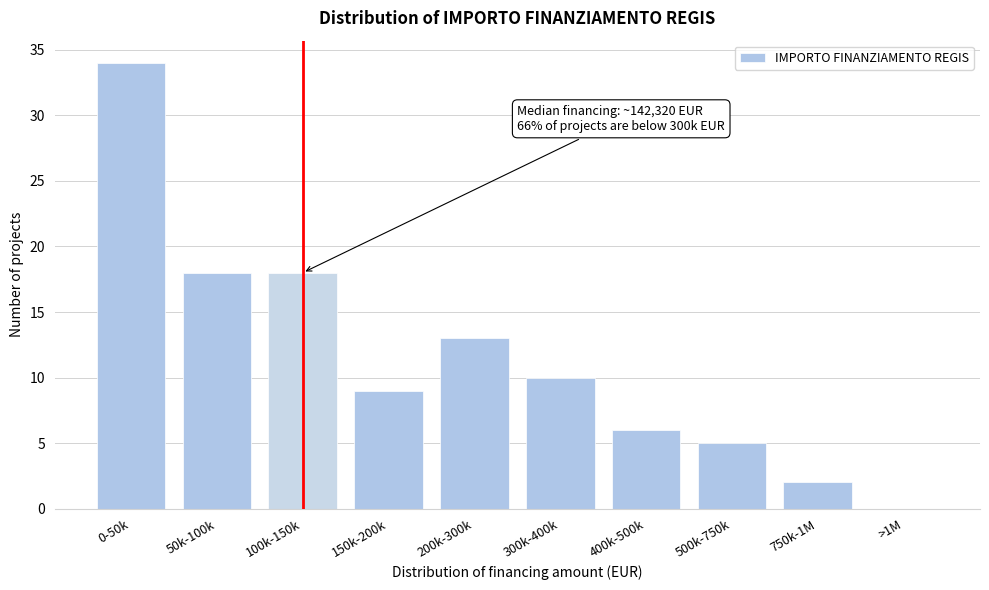

Reading left to right, list all the values displayed in this chart.

0-50k=34	50k-100k=18	100k-150k=18	150k-200k=9	200k-300k=13	300k-400k=10	400k-500k=6	500k-750k=5	750k-1M=2	>1M=0